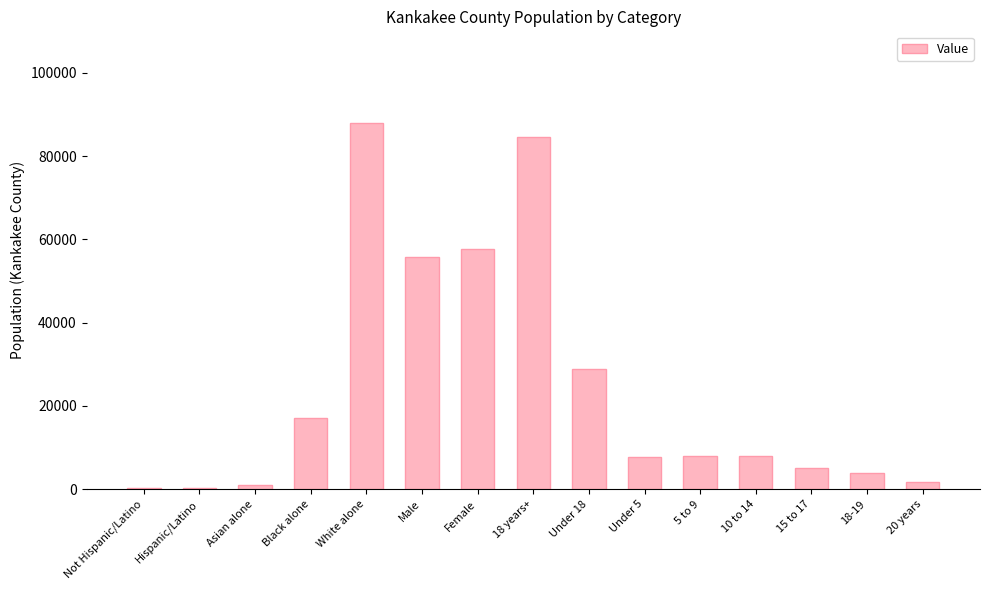

What is the maximum value shown in the chart?

87986